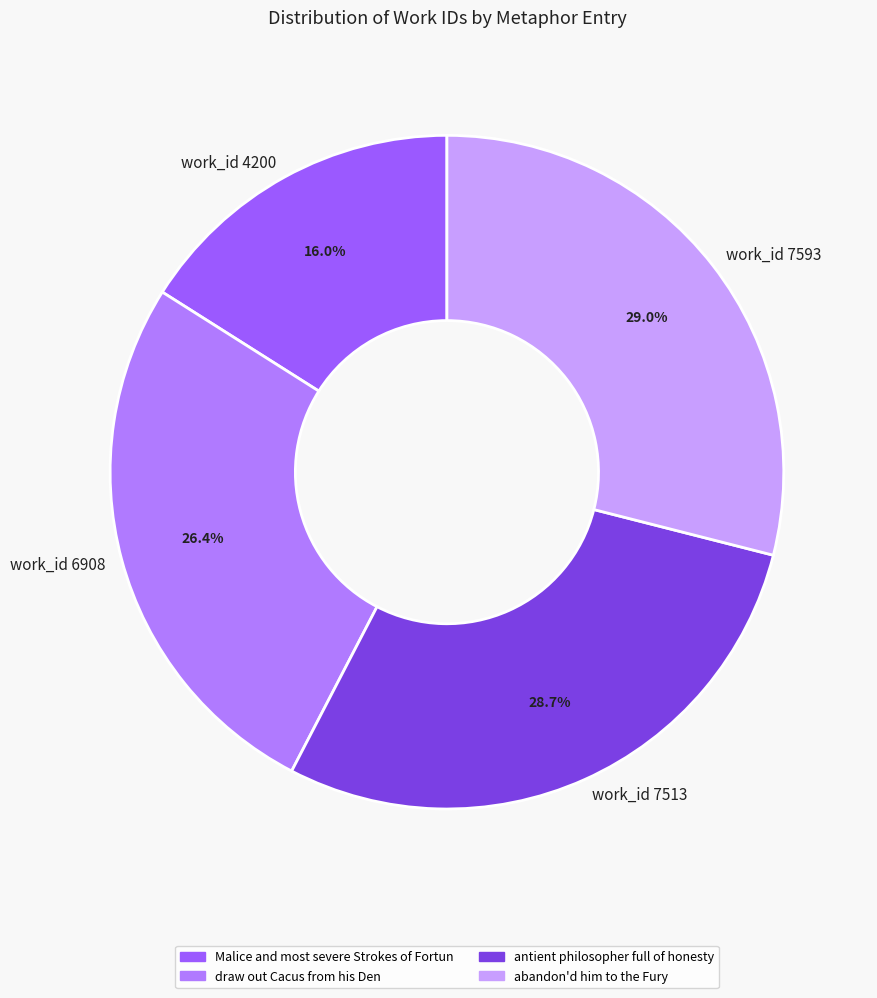

Is it true that work_id 4200 is 16% of the pie?

True